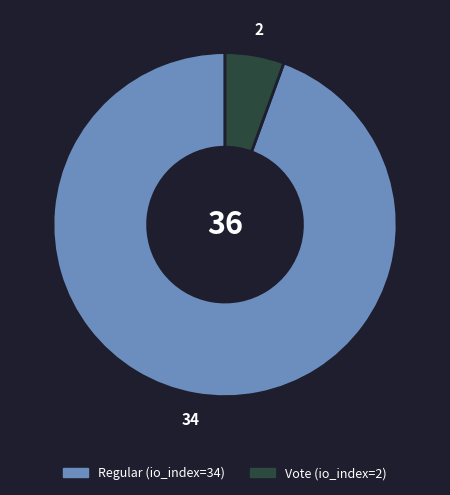

What is the largest slice in the pie chart?

Regular (io_index=34)